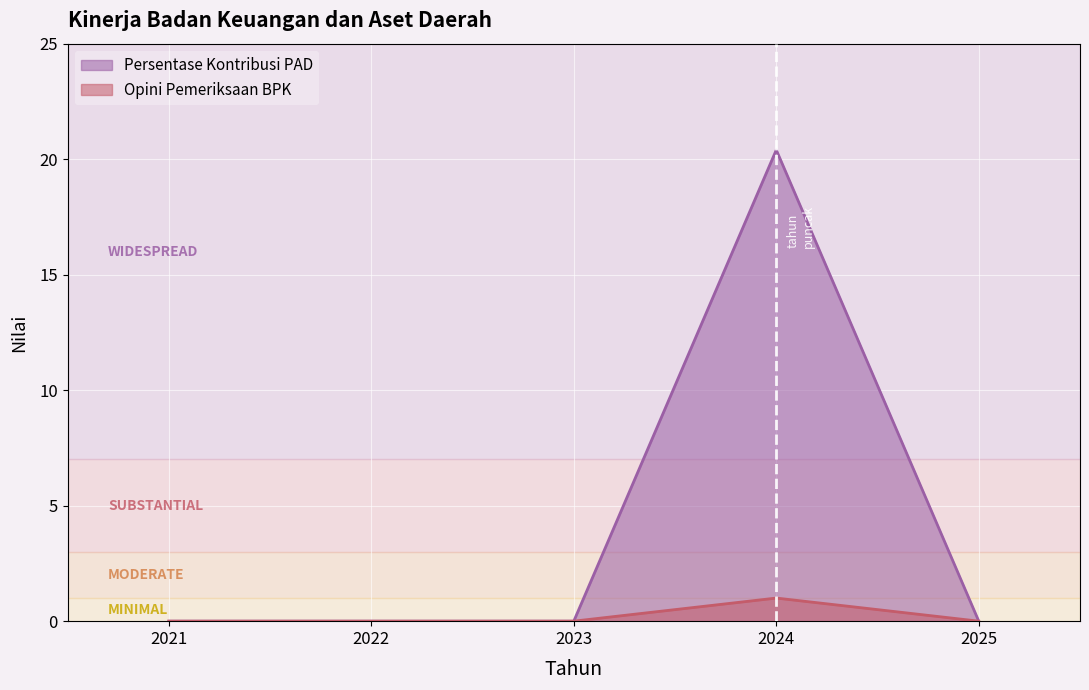

Rank the series by their maximum value, from lowest to highest.

Opini Pemeriksaan BPK, Persentase Kontribusi PAD